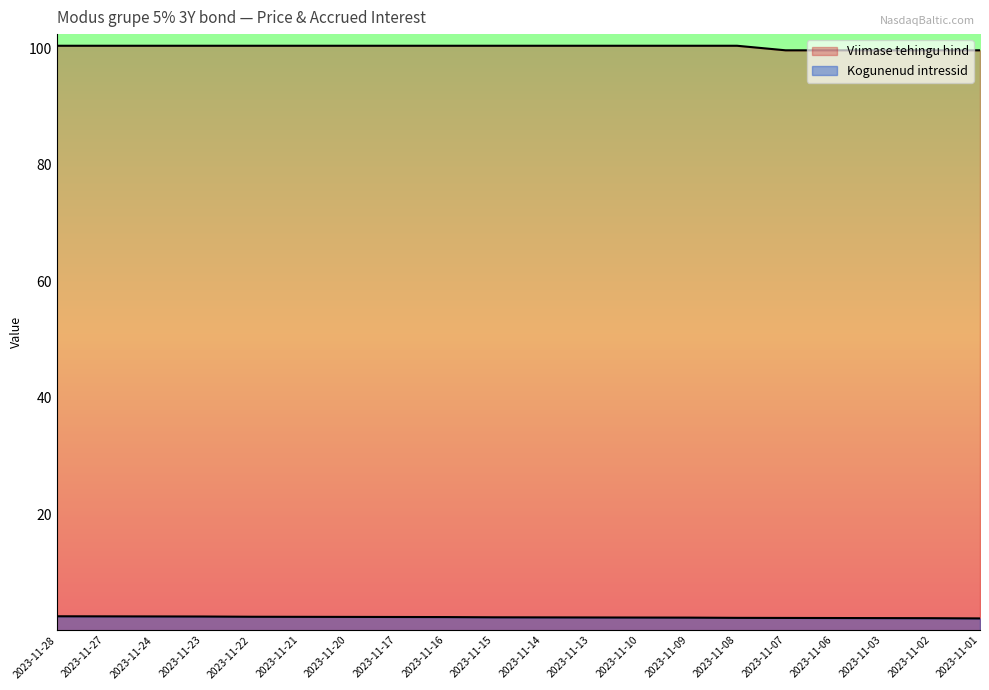

How many Kogunenud intressid values are between 2 and 3?

20